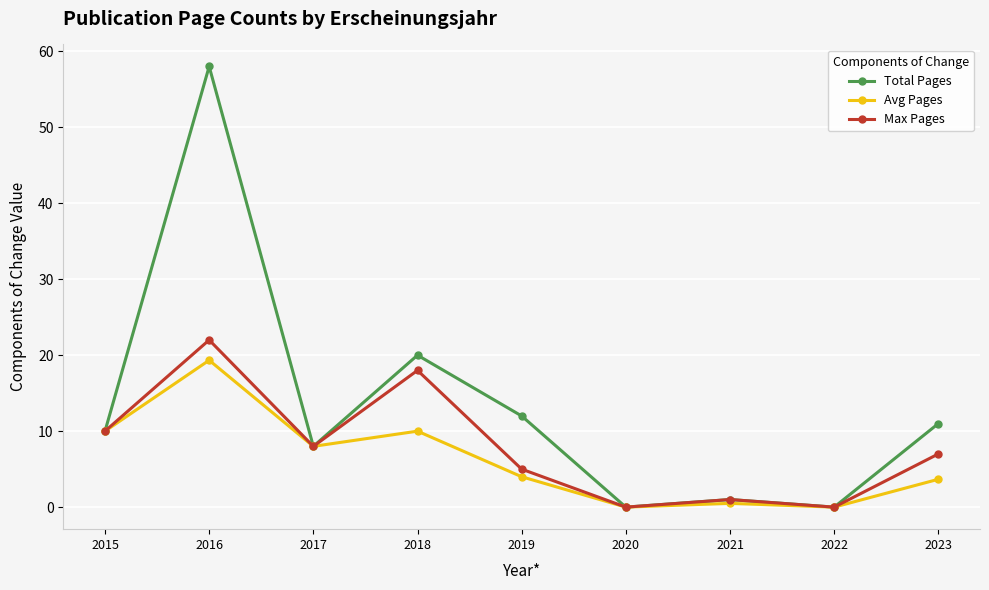

What is the sum of all Total Pages values?

120.0